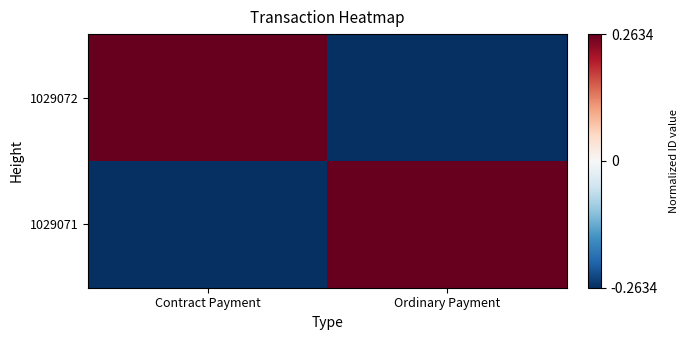

Reading right to left, extract all data points from this chart.

1029072: Ordinary Payment=-0.3	Contract Payment=0.3
1029071: Ordinary Payment=0.3	Contract Payment=-0.3